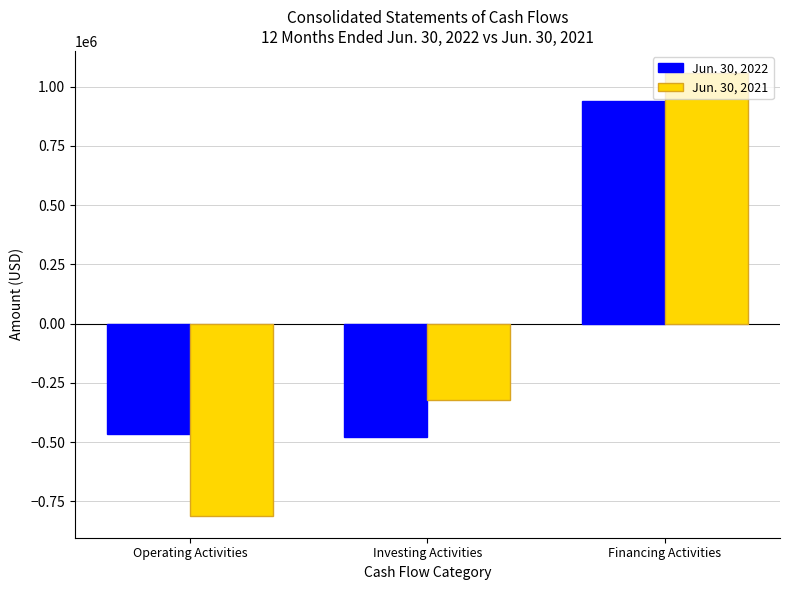

What is the average value of the Jun. 30, 2021 series?

-25213